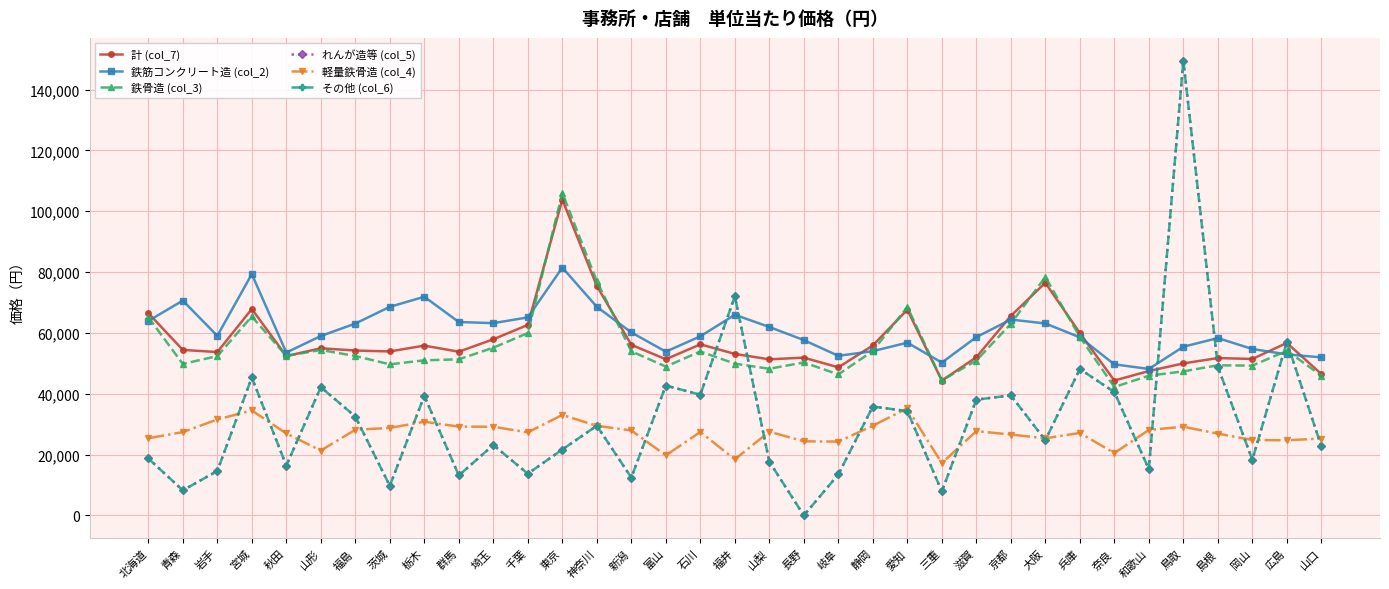

What position from the left is 鳥取?

31